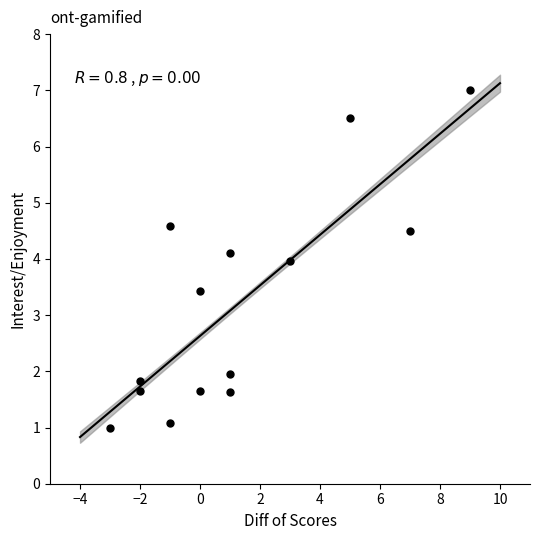

What is the range of Y values (max minus min)?

6.0